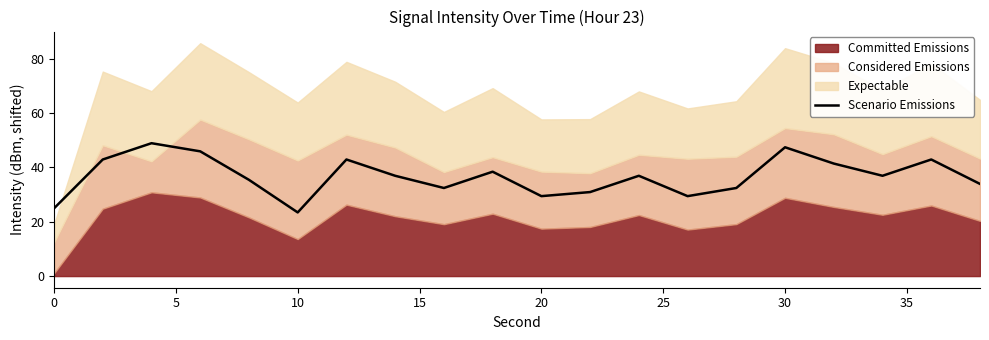

The Scenario Emissions series shows 63.6 at 30. True or false?

False